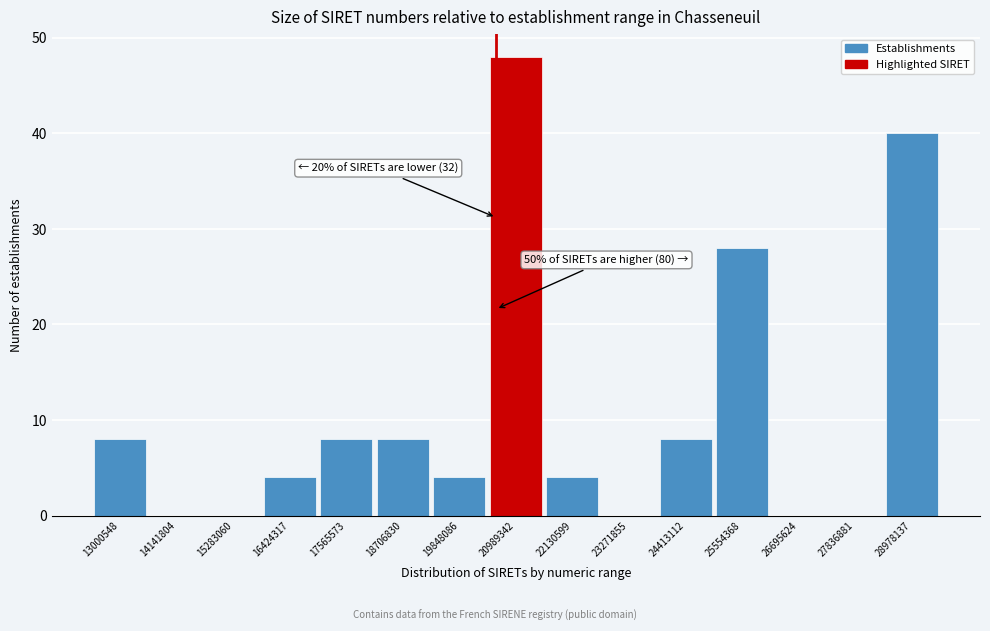

Reading left to right, list all the values displayed in this chart.

13000548=8	14141804=0	15283060=0	16424317=4	17565573=8	18706830=8	19848086=4	20989342=48	22130599=4	23271855=0	24413112=8	25554368=28	26695624=0	27836881=0	28978137=40